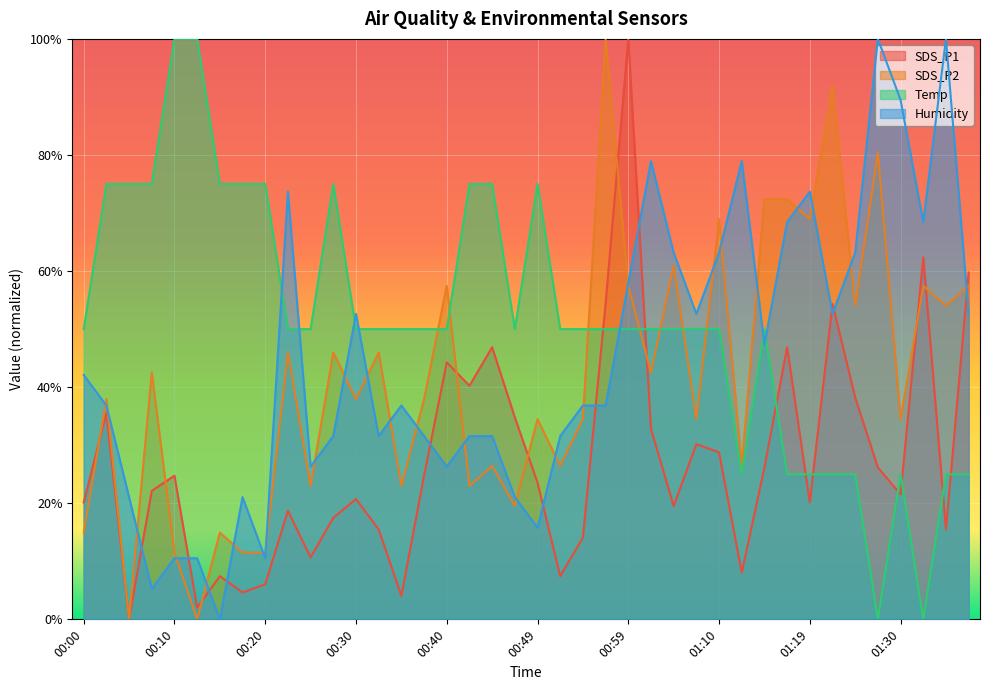

The value of SDS_P2 at 00:27 is 69.6. True or false?

False